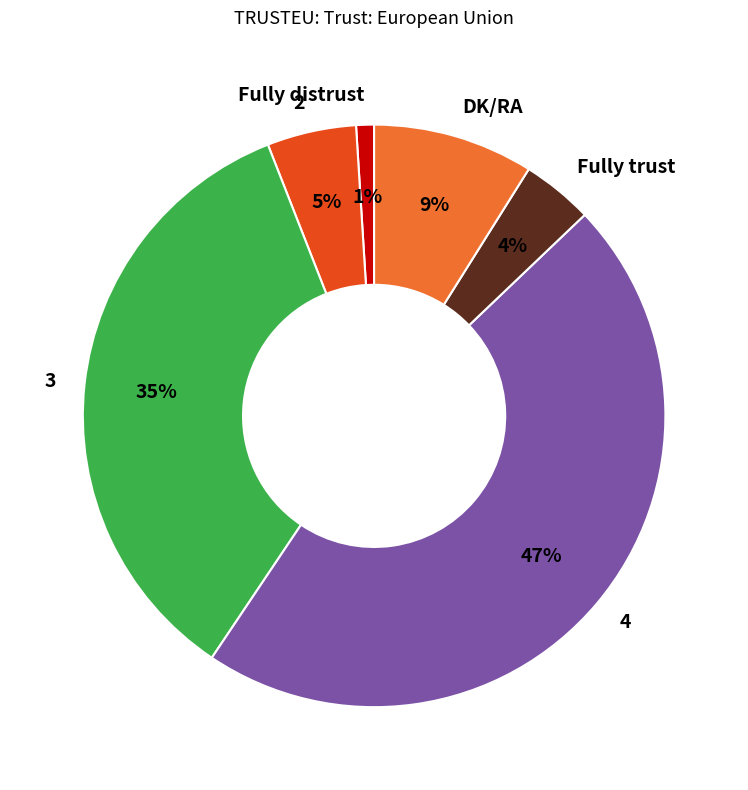

To the nearest percent, what is the difference between the Fully distrust and 3 slice percentages?

34%